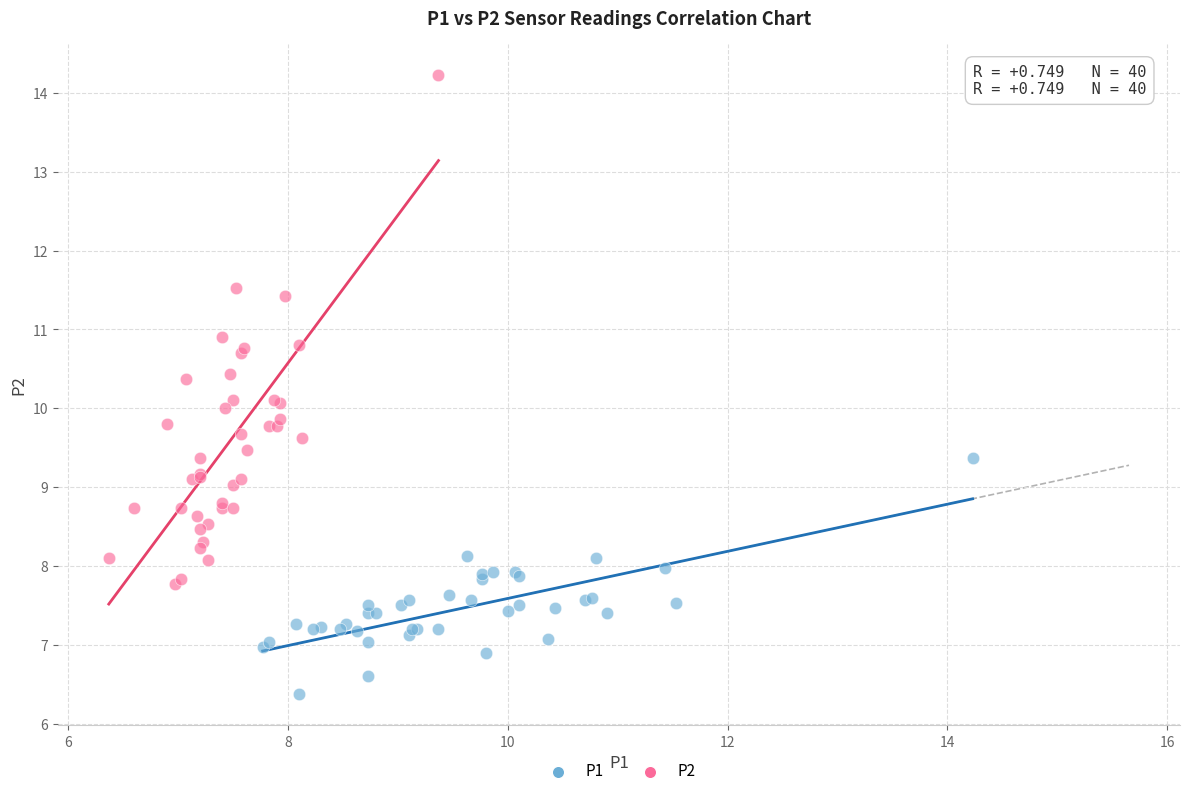

Which series has the largest Y range (max minus min)?

P2